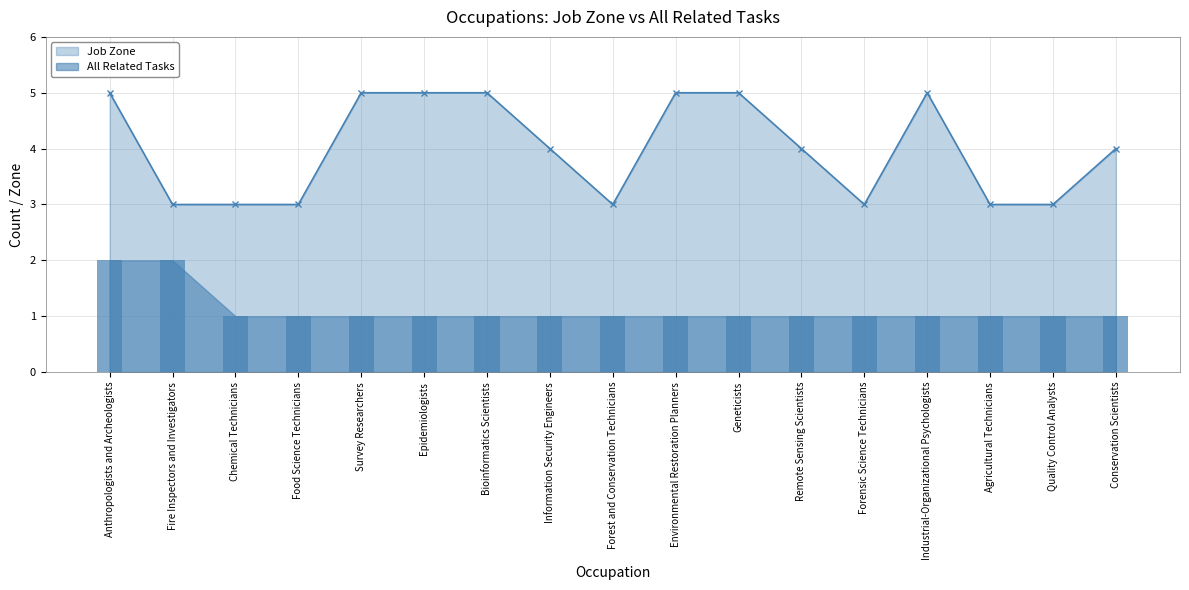

How many values in the Job Zone series are below 4?

7